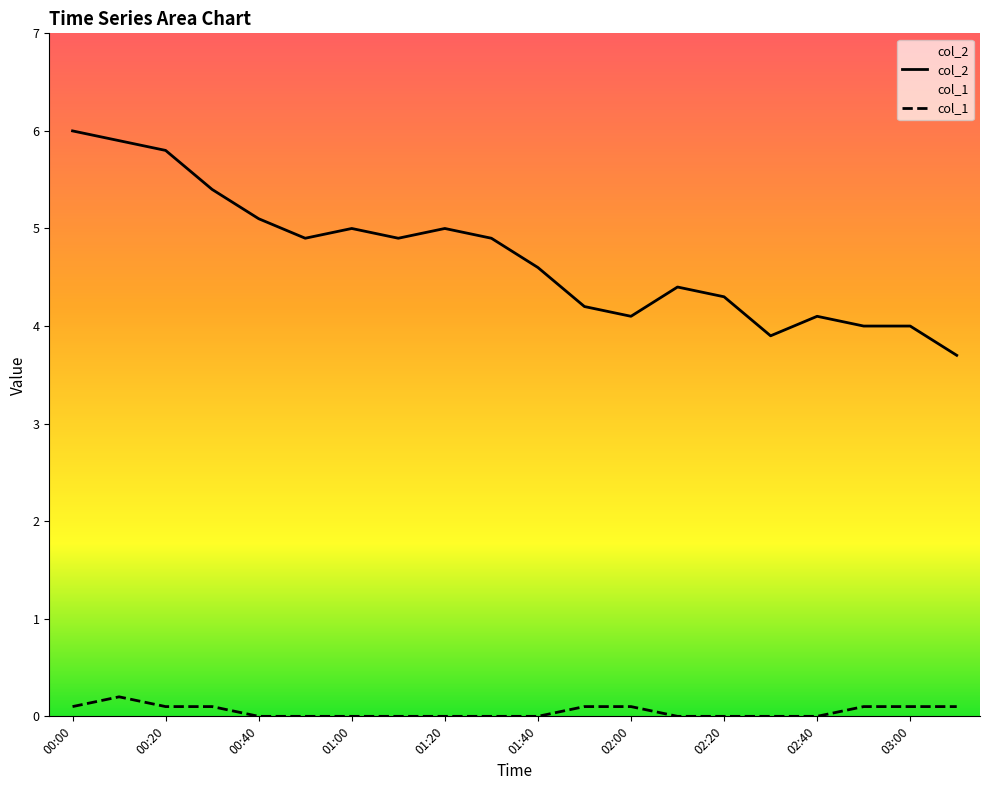

What is the average value of the col_1 series?

0.1